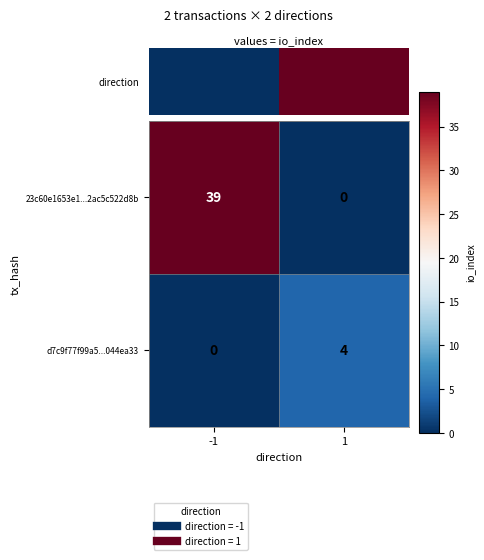

Reading left to right, what are all the values shown in this chart?

23c60e1653e1...2ac5c522d8b: 39	0
d7c9f77f99a5...044ea33: 0	4